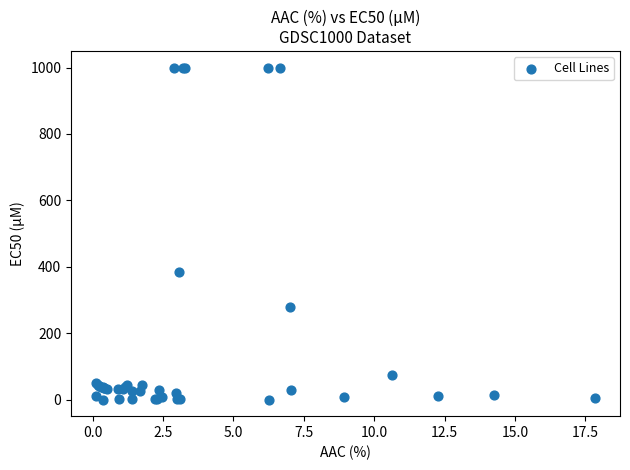

What Y value in the scatter plot is closest to 500?

385.0